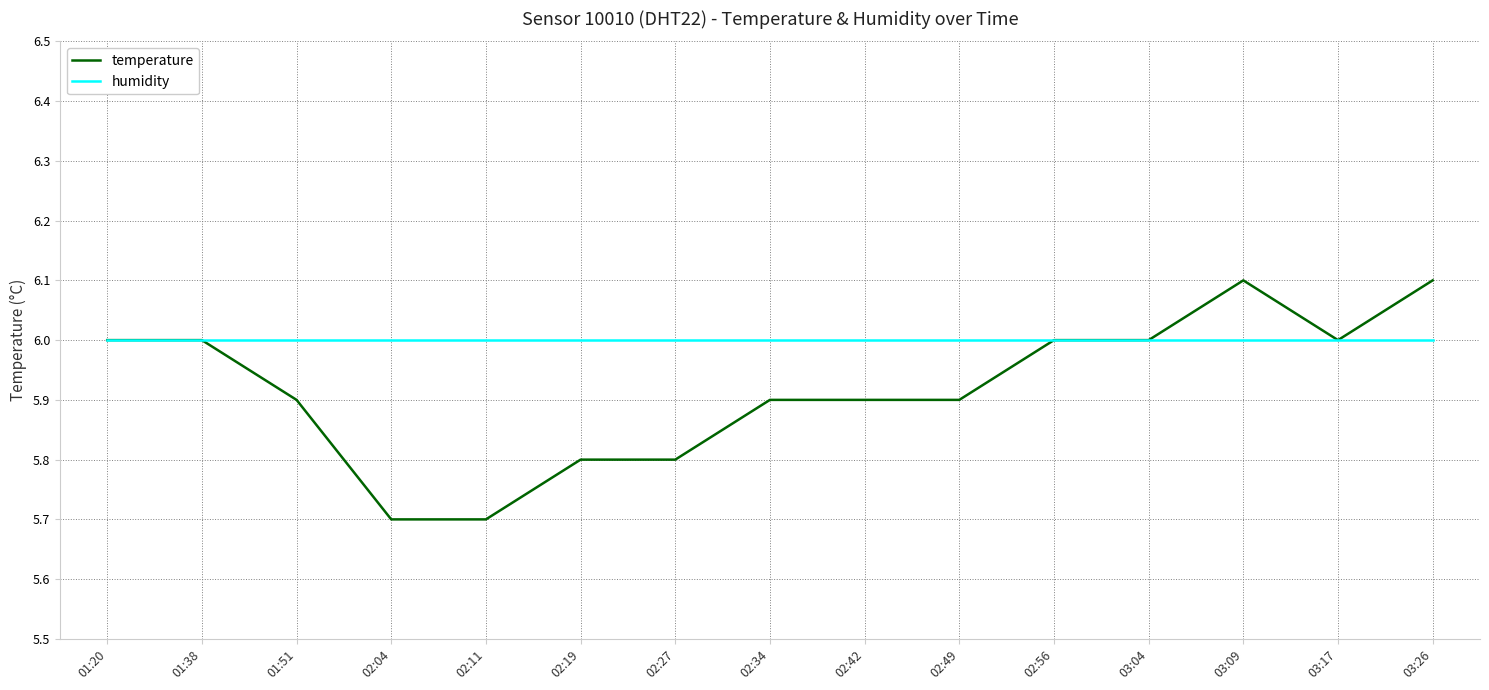

Which series has the largest total across all categories?

humidity